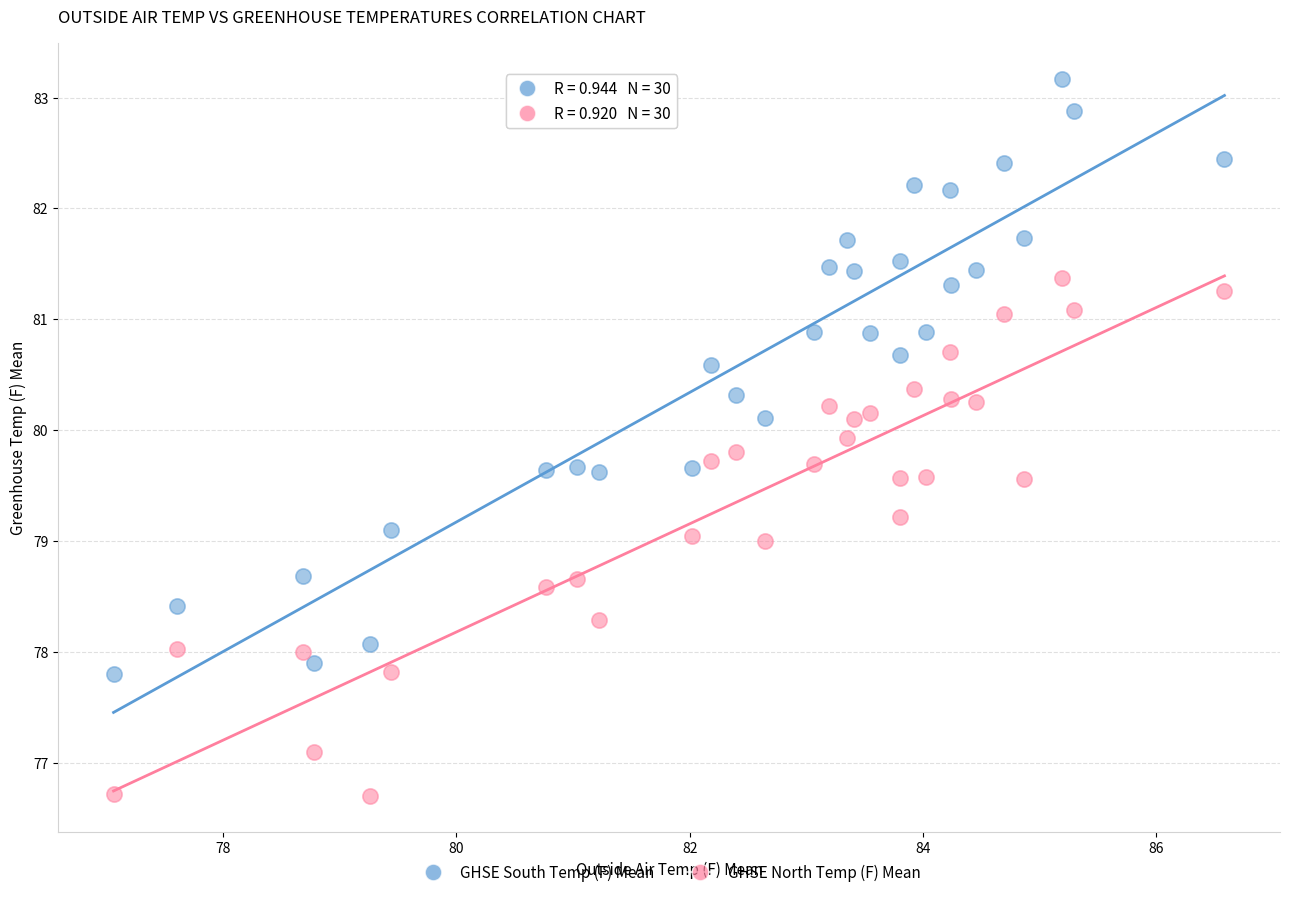

Which series contains the lowest Y value?

GHSE North Temp (F) Mean